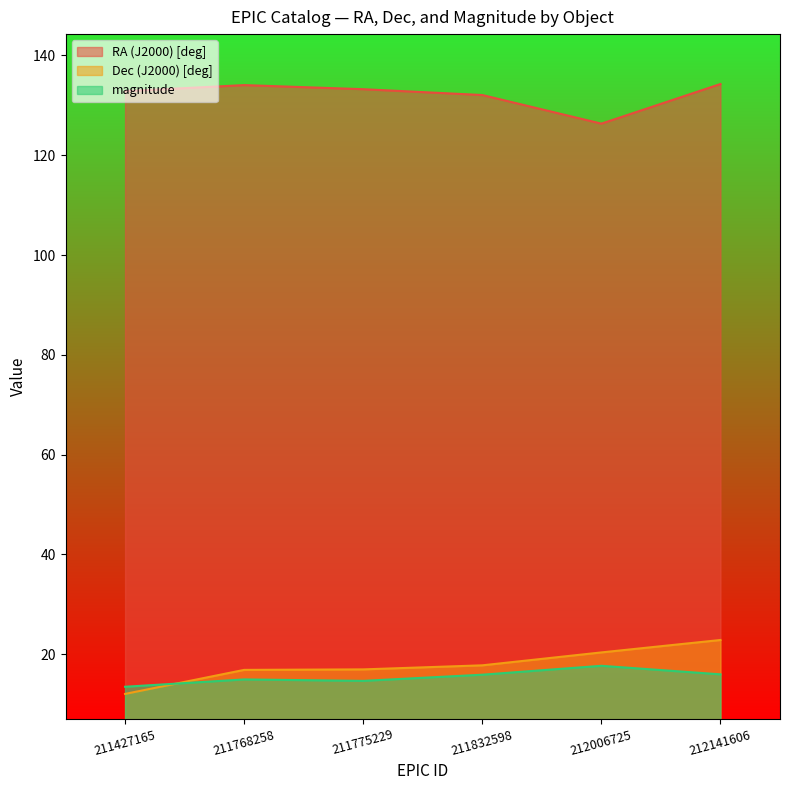

What is the sum of all RA (J2000) [deg] values?

792.9